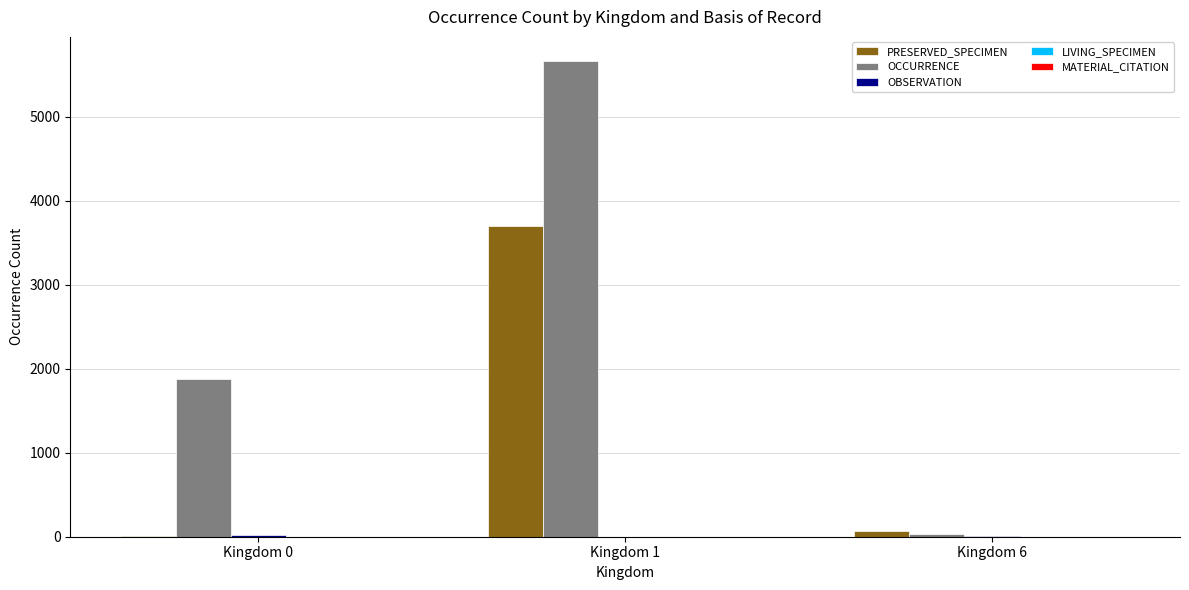

What is the maximum value shown in the chart?

5668